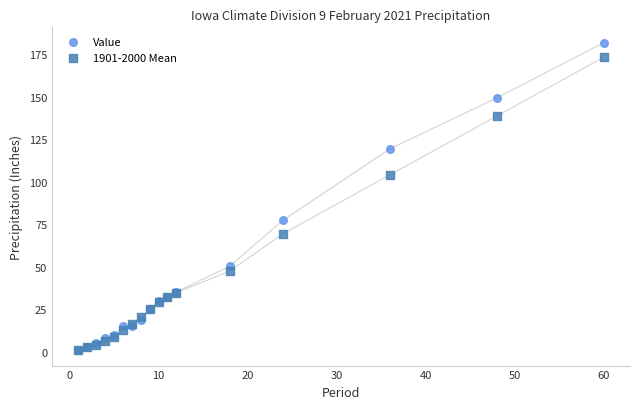

What are all the series names shown in the legend?

Value, 1901-2000 Mean